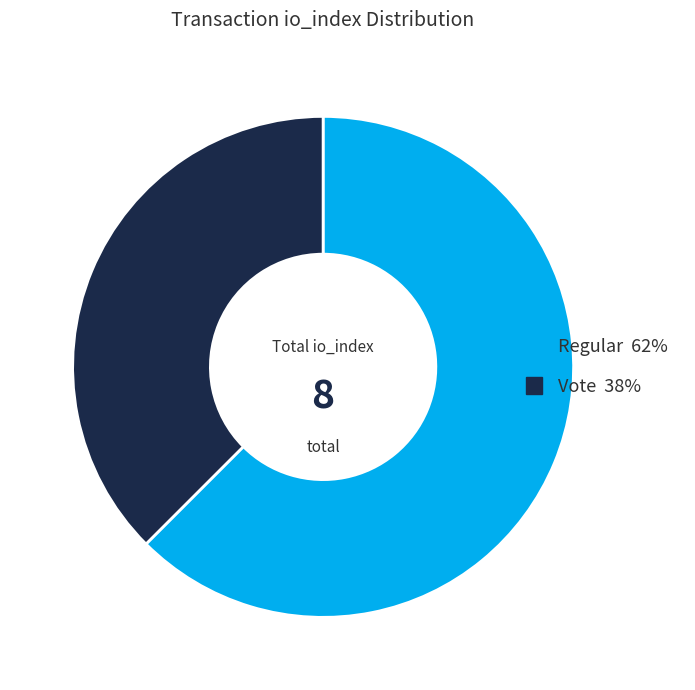

Is there any slice that represents more than half of the pie?

Yes